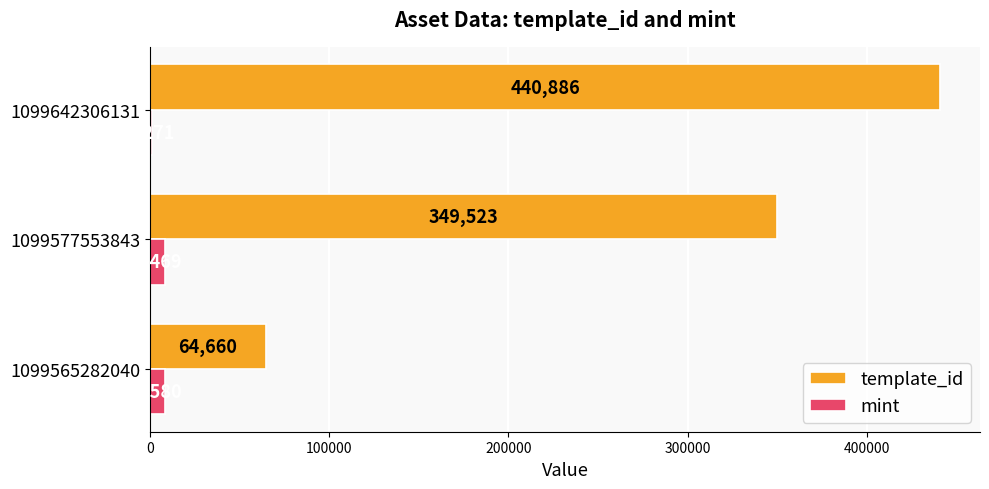

What value does the template_id series have at 1099565282040, to the nearest 10?

64660